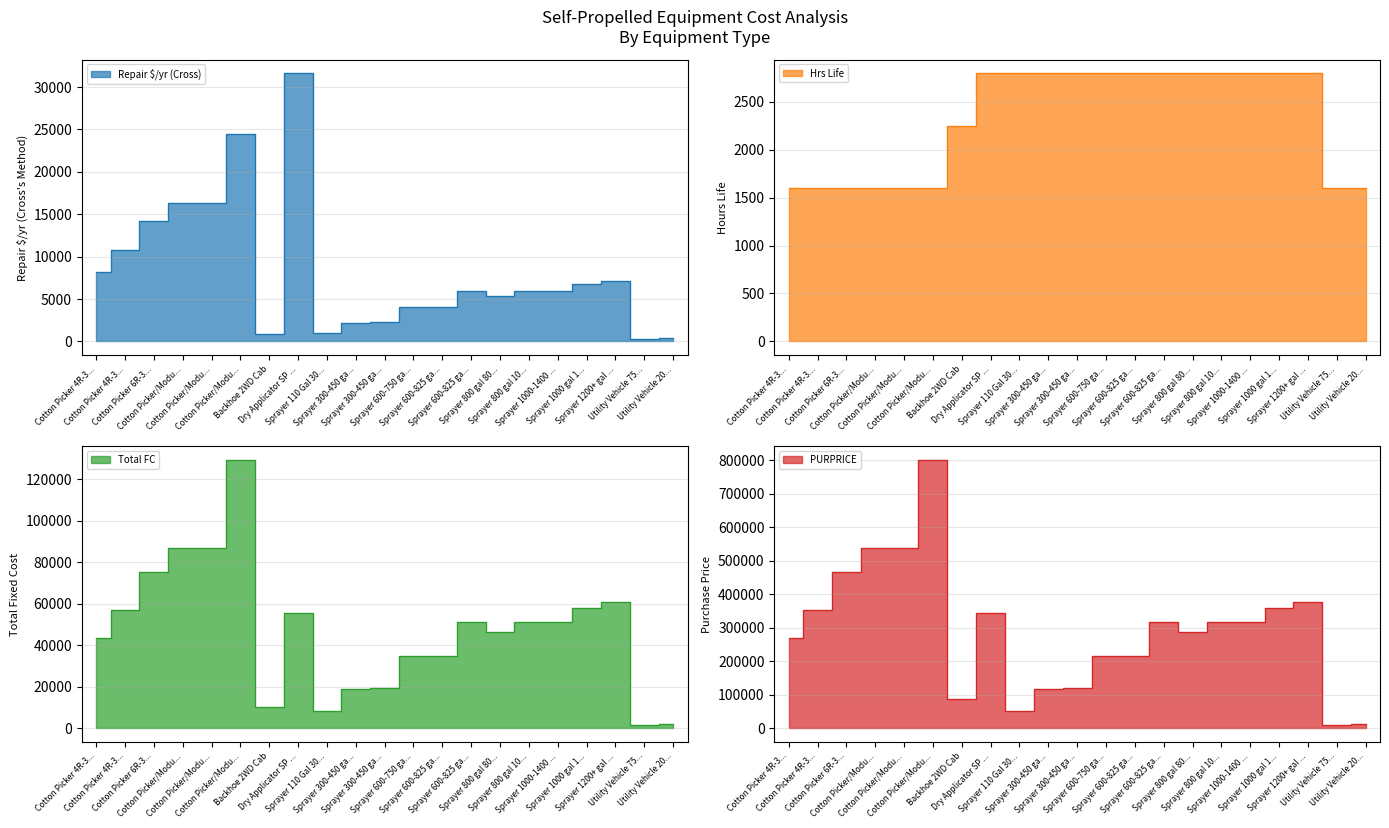

At how many categories does at least one series exceed 710405?

1